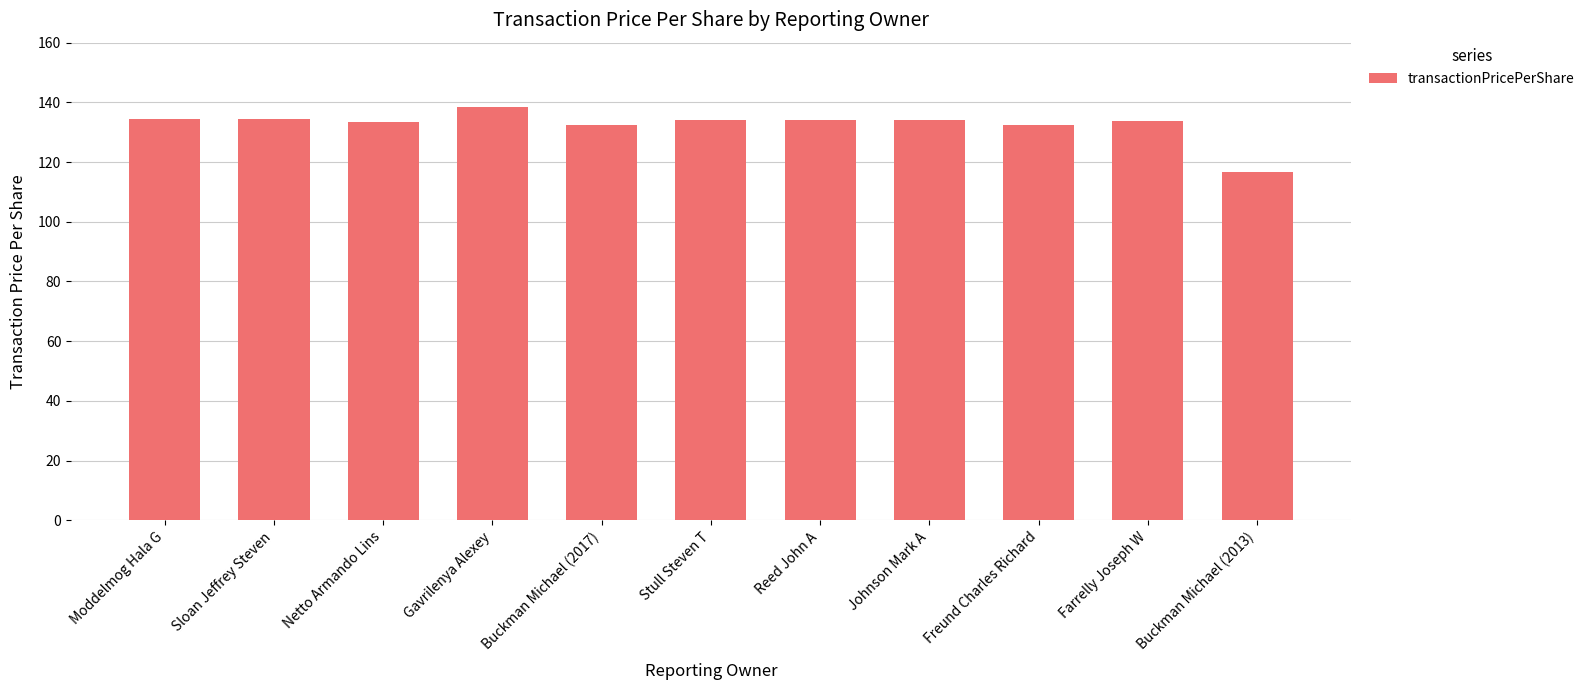

True or false: the data shows 194.2 at Freund Charles Richard.

False